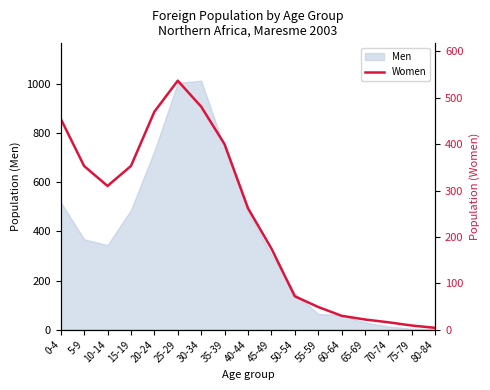

True or false: the data shows 72 at 50-54.

True